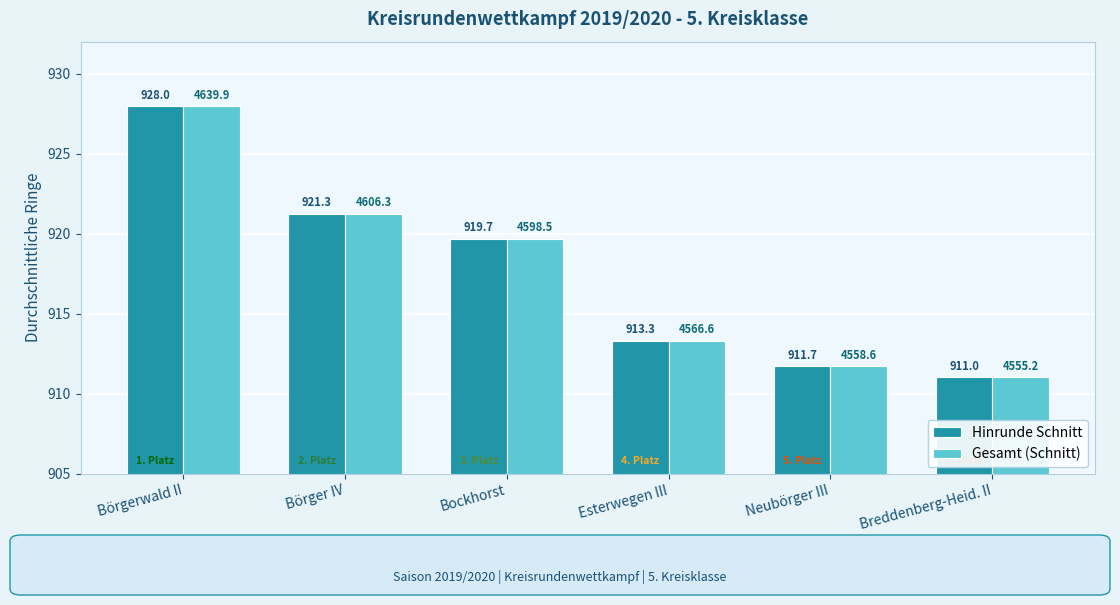

Is the value of Gesamt (Schnitt) at Bockhorst greater than the value of Hinrunde Schnitt at Breddenberg-Heid. II?

Yes